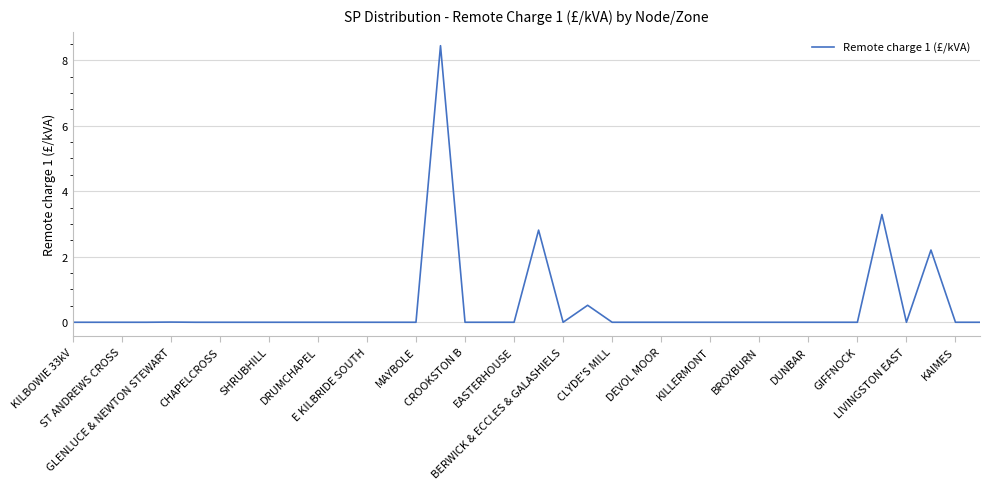

What is the maximum value shown in the chart?

8.4